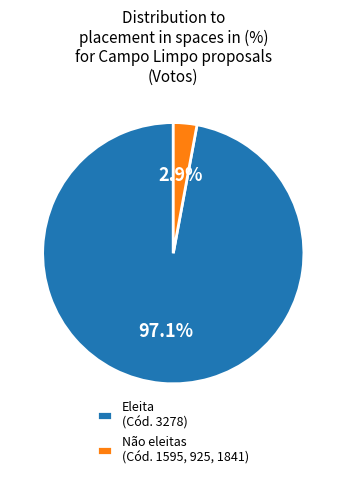

Which category has the smallest portion of the pie?

Não eleitas (Cód. 1595, 925, 1841)